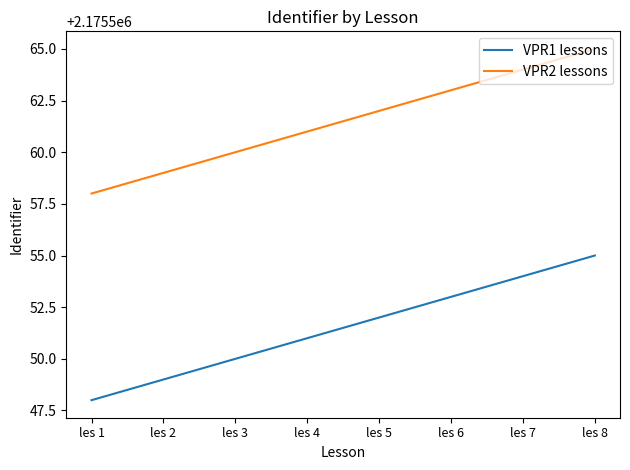

What is the spread (max minus min) of values at les 2?

10